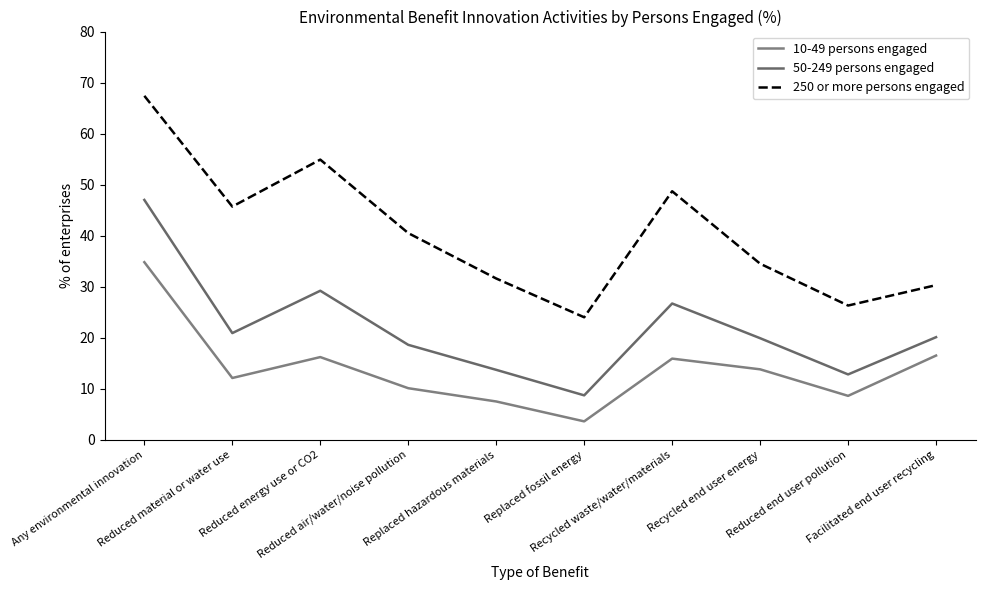

Which label corresponds to the largest value in the chart?

Any environmental innovation